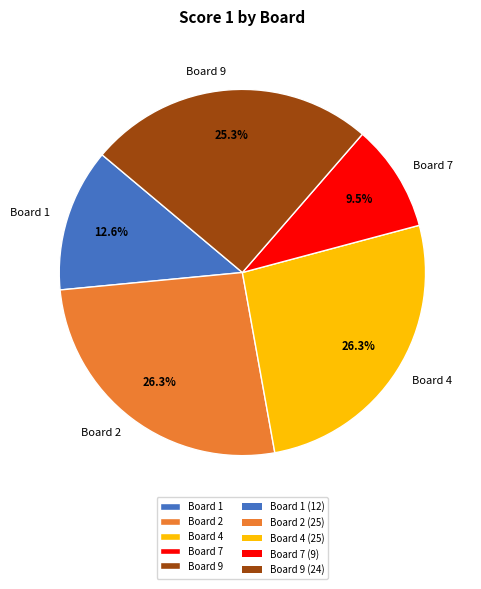

Which has a higher value, Board 2 or Board 7?

Board 2